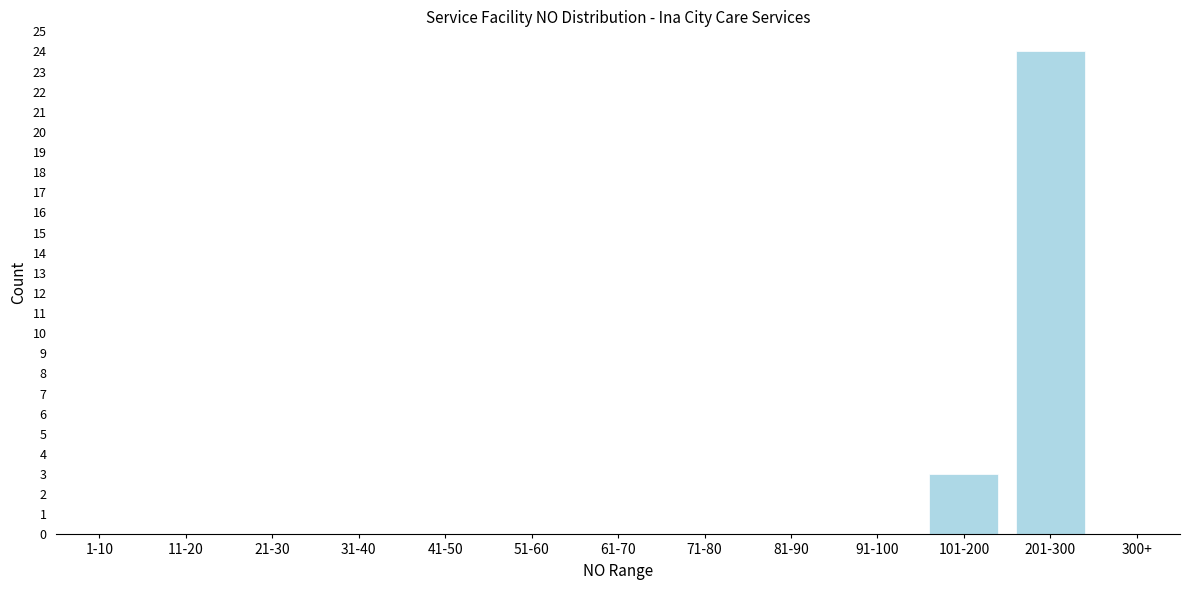

Reading left to right, what are all the values shown in this chart?

1-10=0	11-20=0	21-30=0	31-40=0	41-50=0	51-60=0	61-70=0	71-80=0	81-90=0	91-100=0	101-200=3	201-300=24	300+=0